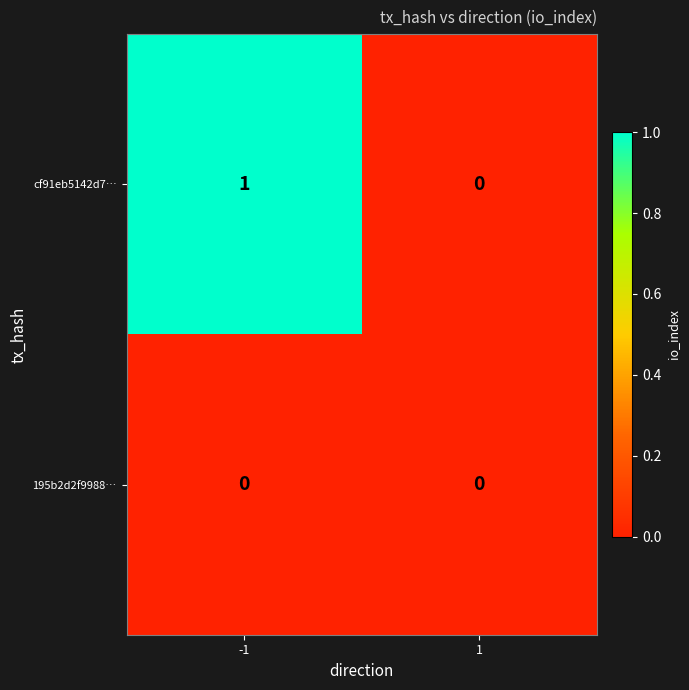

Reading right to left, list all the values displayed in this chart.

cf91eb5142d7…: 1=0	-1=1
195b2d2f9988…: 1=0	-1=0